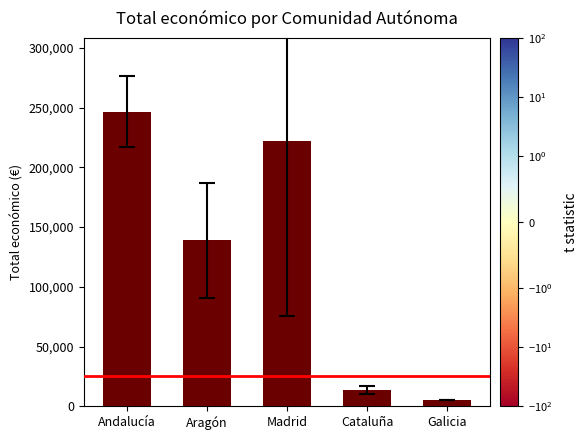

True or false: the data shows 139739.1 at Madrid.

False